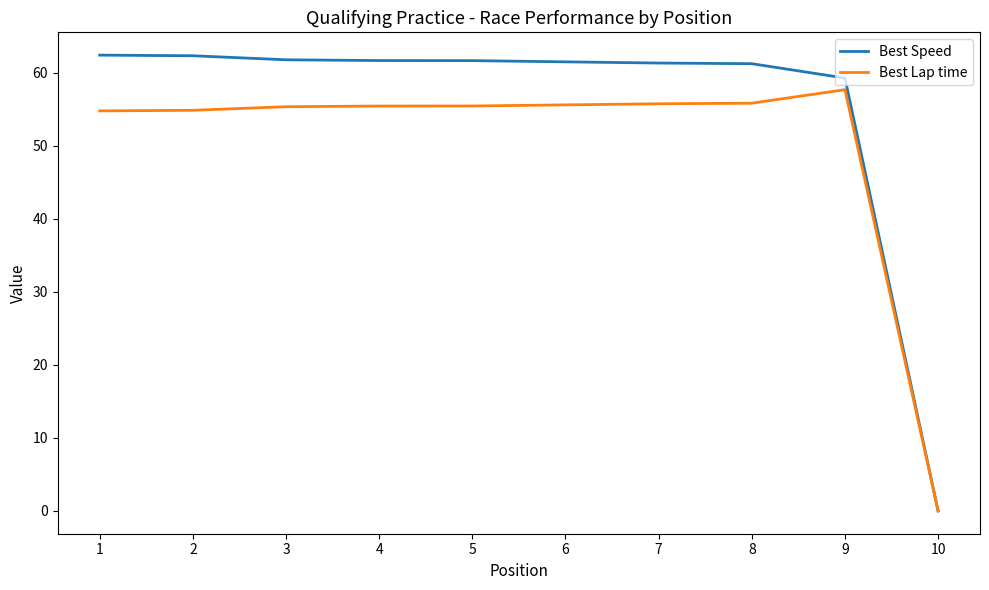

Is it true that Best Lap time equals 55.8 at 8?

True